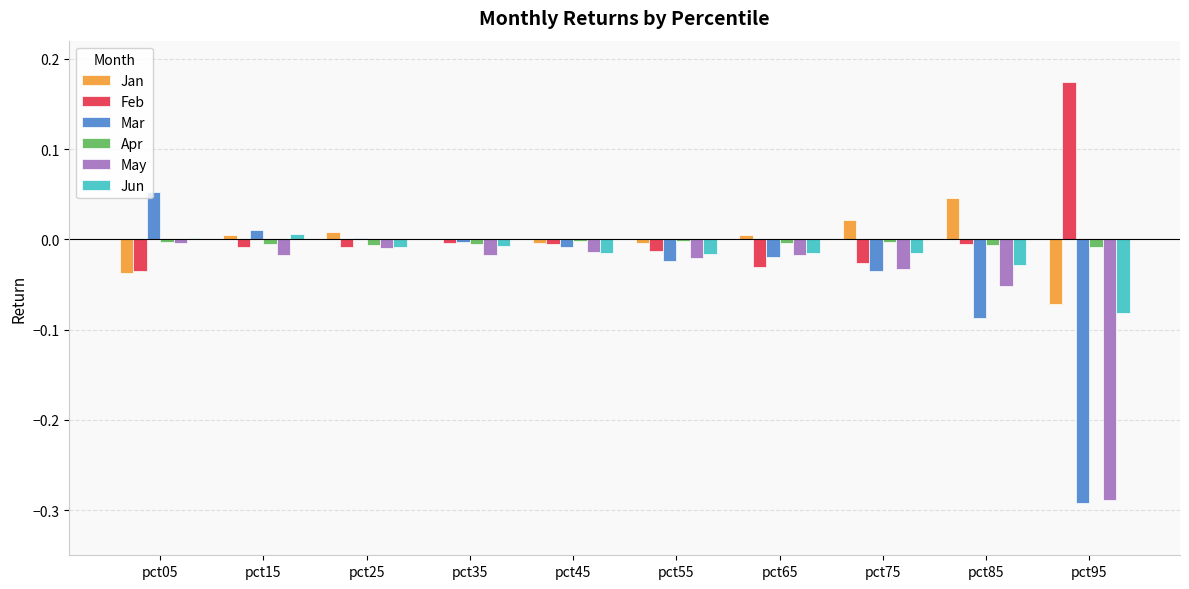

True or false: Apr has a value of -0.0 at pct55.

True